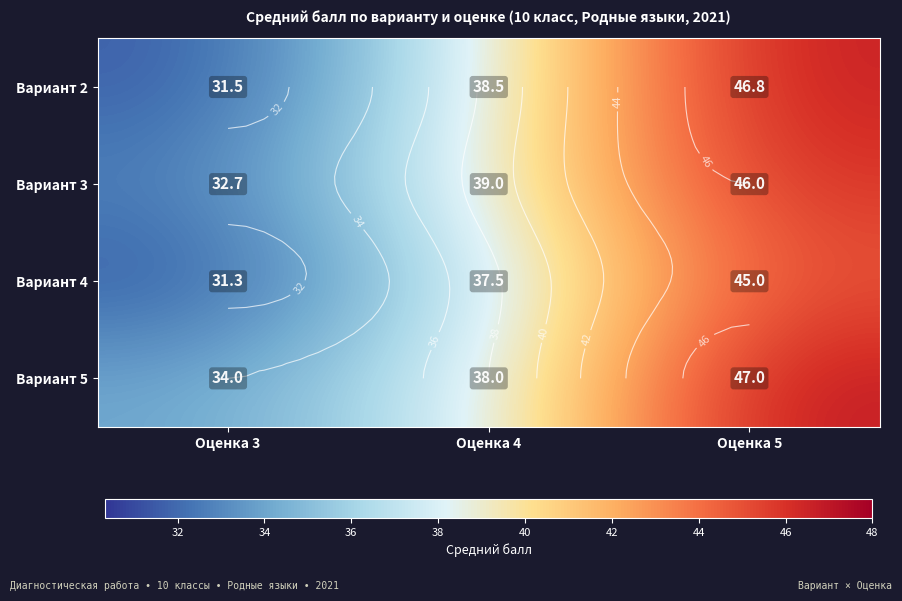

Which has a higher value, Оценка 3 or Оценка 4?

Оценка 4